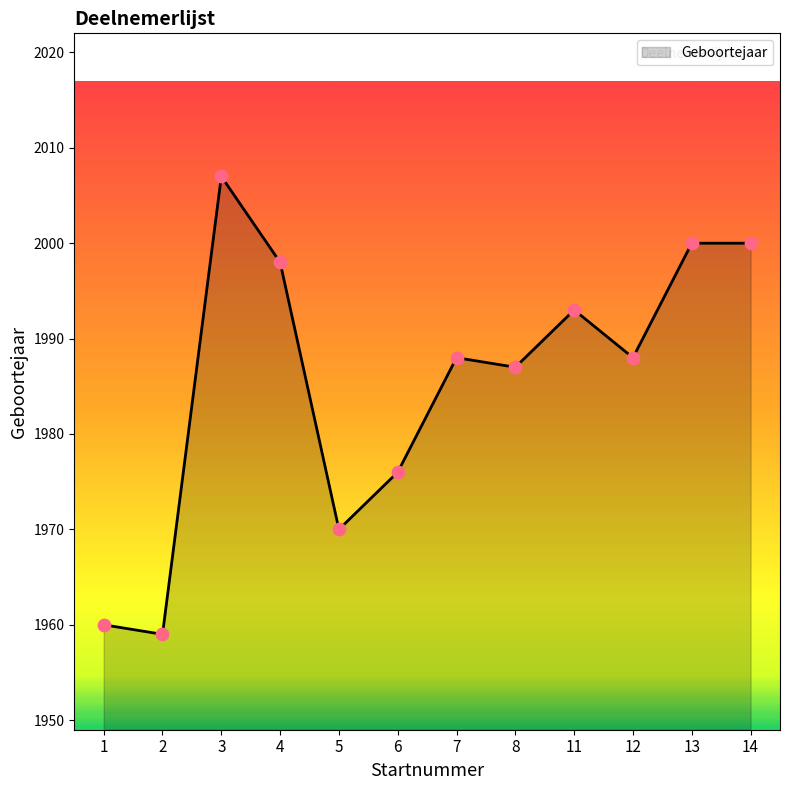

What is the change in value from 4 to 5?

-28